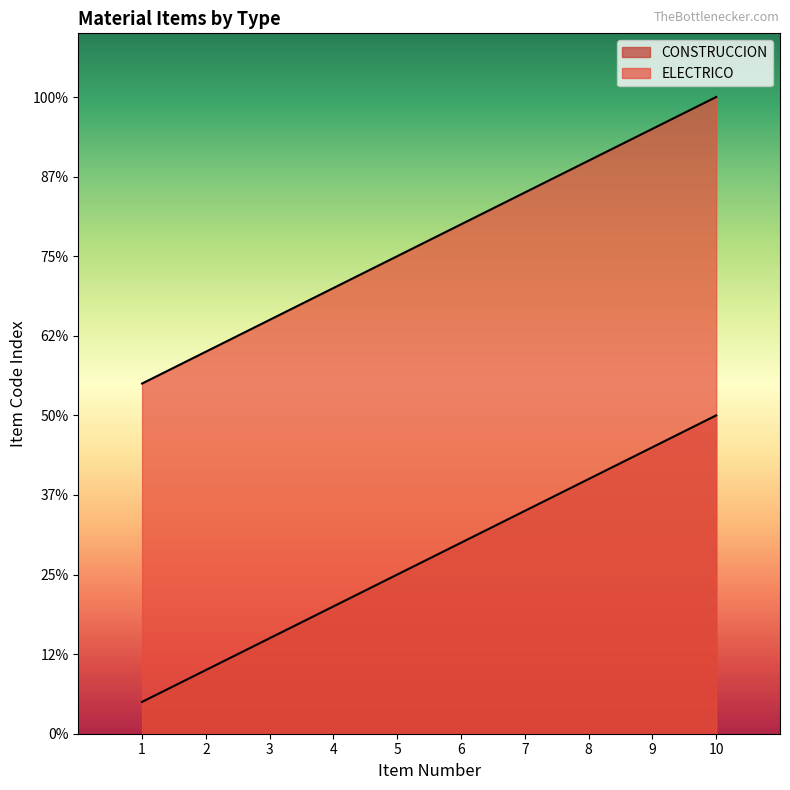

Reading left to right, extract all data points from this chart.

CONSTRUCCION: 1=1	2=2	3=3	4=4	5=5	6=6	7=7	8=8	9=9	10=10
ELECTRICO: 1=11	2=12	3=13	4=14	5=15	6=16	7=17	8=18	9=19	10=20